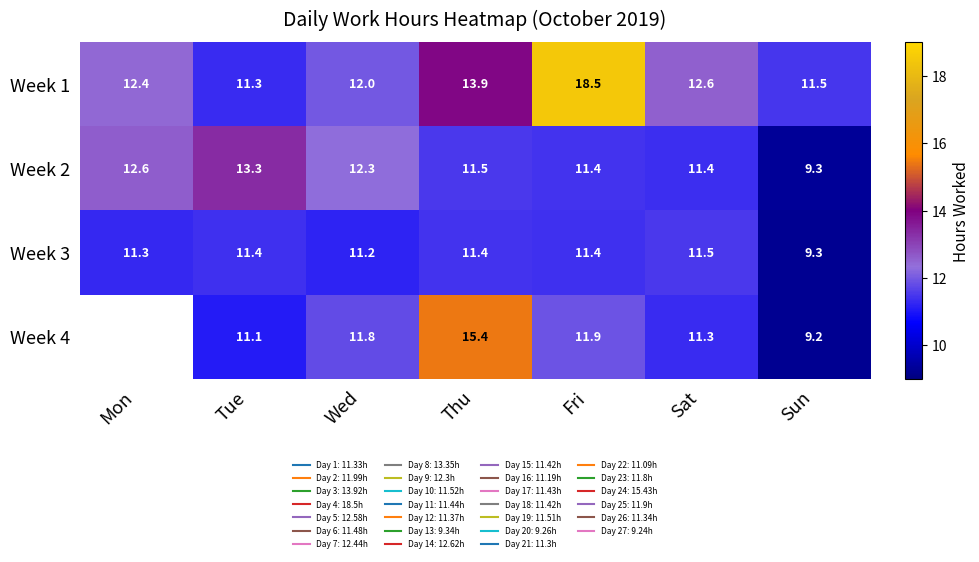

What is the minimum value for Week 2?

9.3